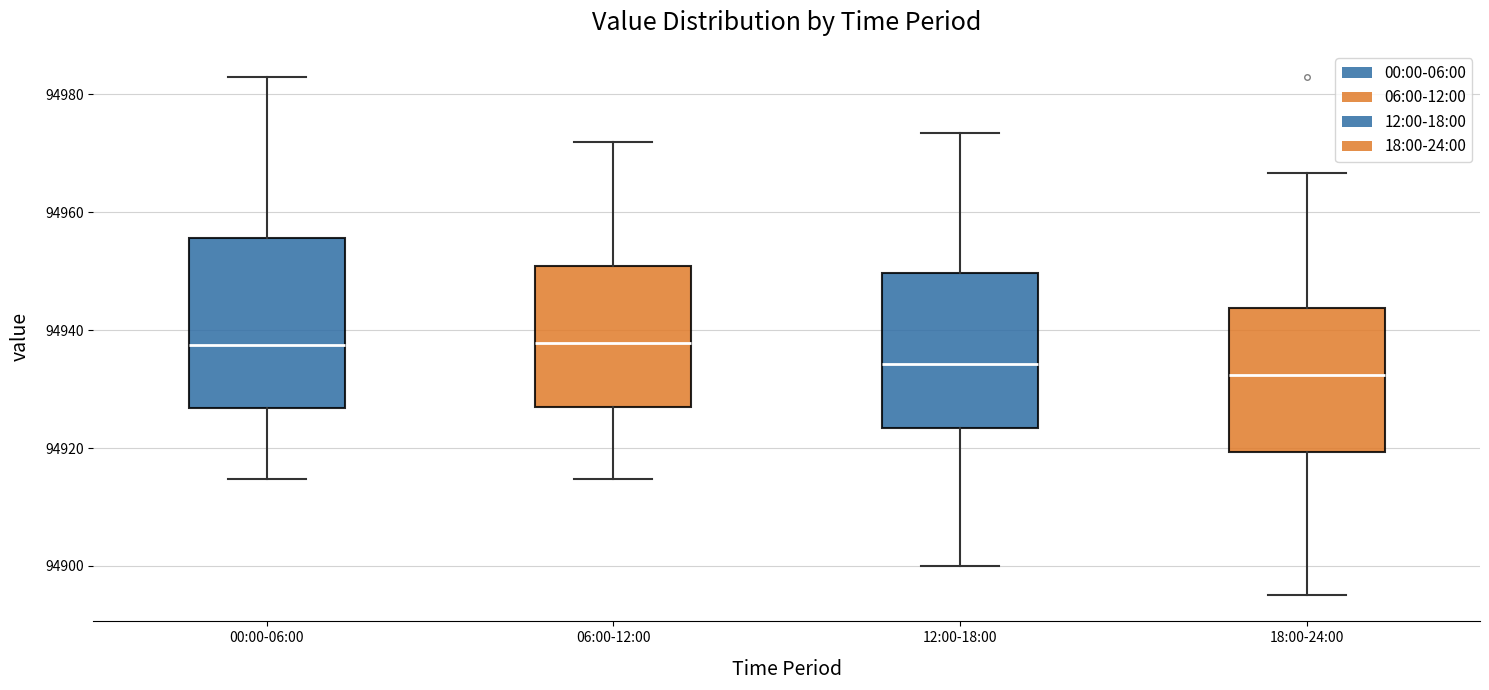

Reading left to right, read every box against the y-axis: the position of its median line, the range the box covers, and the ends of its whiskers. The values are not printed on the chart, so give them approximately, as read against the axis.

00:00-06:00: median 94938, box 94926 to 94956, whiskers 94914 to 94982
06:00-12:00: median 94938, box 94926 to 94950, whiskers 94914 to 94972
12:00-18:00: median 94934, box 94924 to 94950, whiskers 94900 to 94974
18:00-24:00: median 94932, box 94920 to 94944, whiskers 94896 to 94966